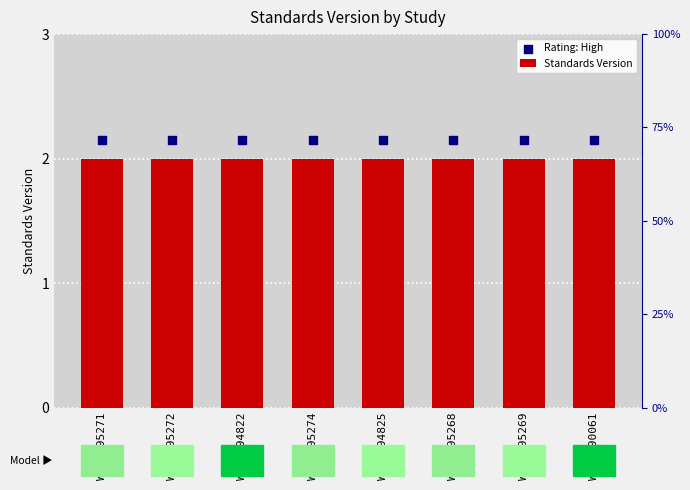

What are all the series names shown in the legend?

Standards Version, Rating: High